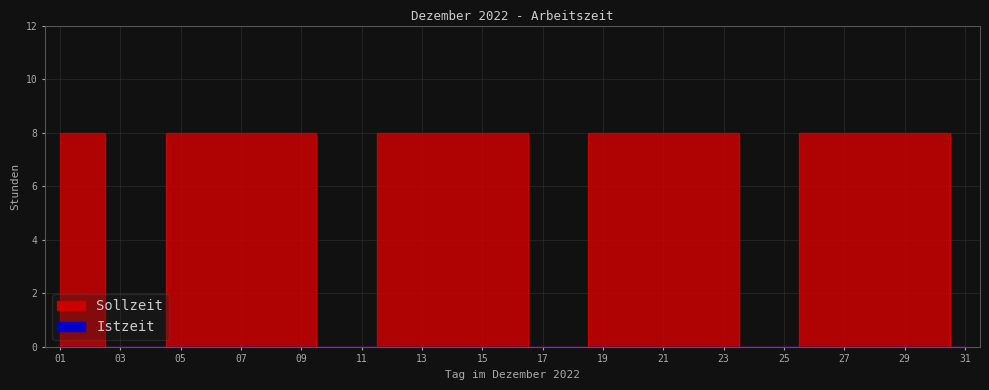

Is it true that the value at 29 is 14?

False